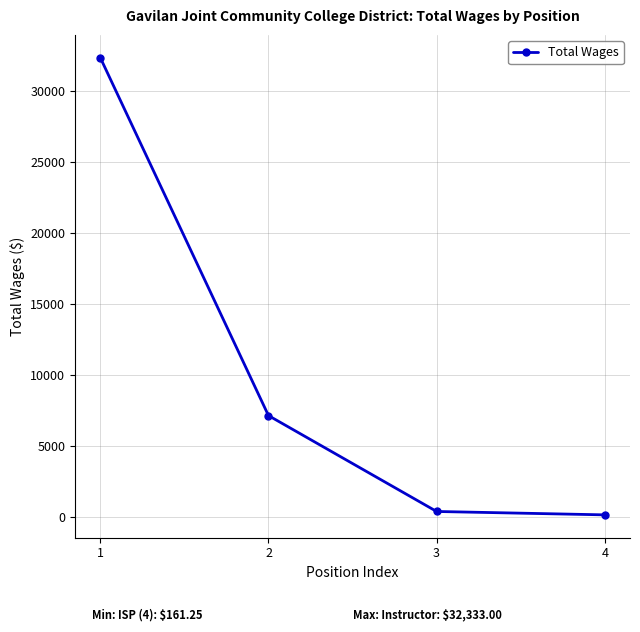

What is the average value?

10010.5